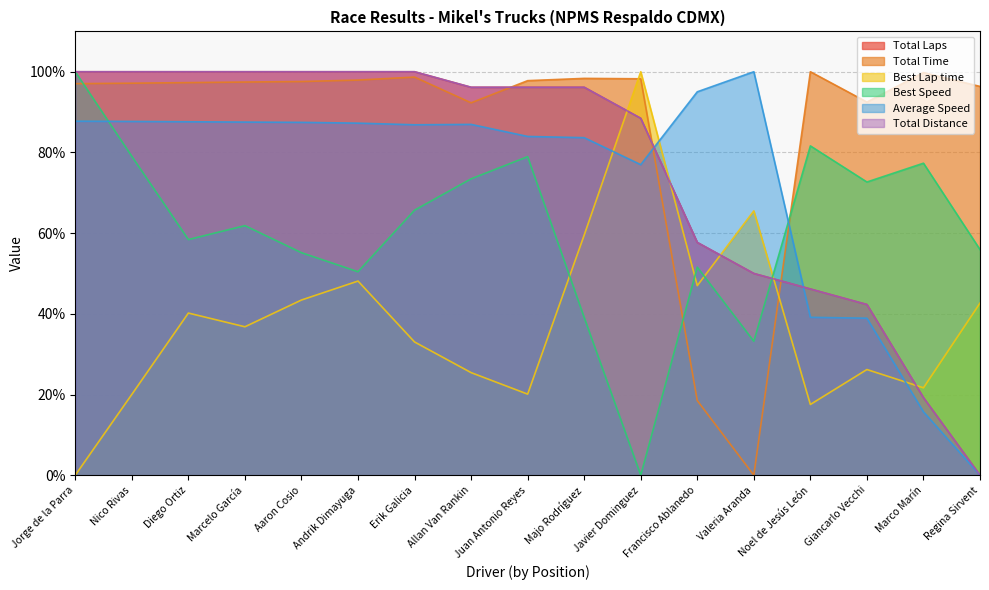

Rank the categories by Total Distance value from highest to lowest.

Jorge de la Parra, Nico Rivas, Diego Ortiz, Marcelo García, Aaron Cosio, Andrik Dimayuga, Erik Galicia, Allan Van Rankin, Juan Antonio Reyes, Majo Rodríguez, Javier Dominguez, Francisco Ablanedo, Valeria Aranda, Noel de Jesús León, Giancarlo Vecchi, Marco Marín, Regina Sirvent